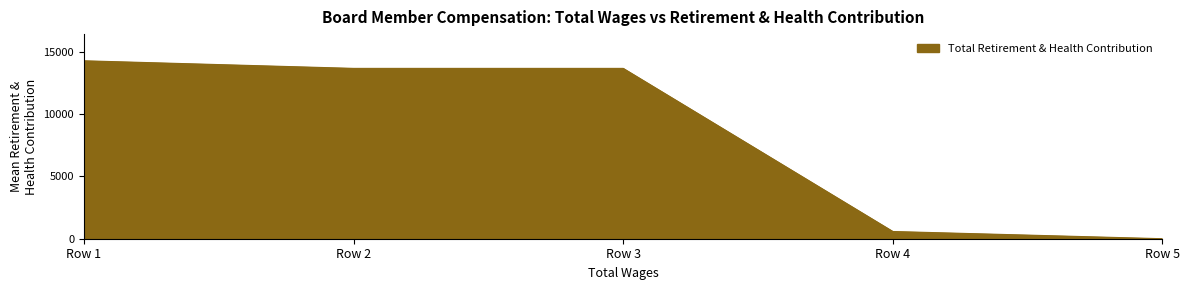

Which has a higher value, Row 5 or Row 1?

Row 1